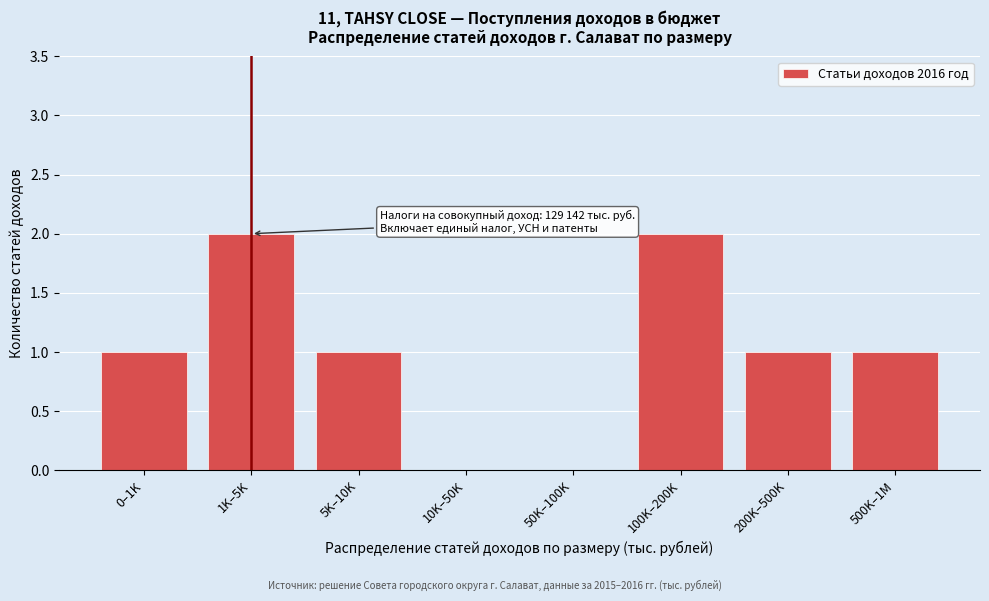

Reading left to right, list all the values displayed in this chart.

0–1K=1	1K–5K=2	5K–10K=1	10K–50K=0	50K–100K=0	100K–200K=2	200K–500K=1	500K–1M=1